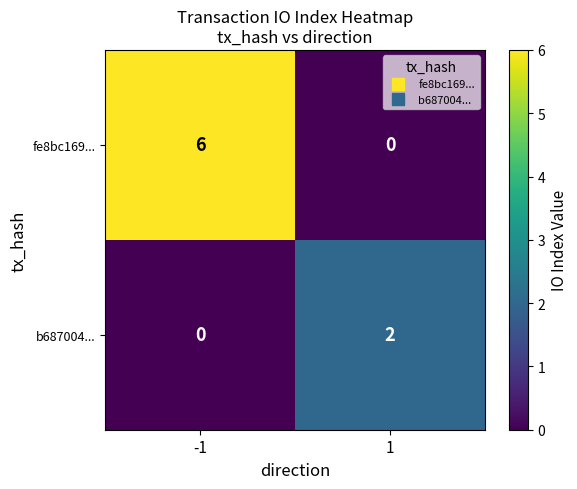

Count the number of data series in this chart.

2